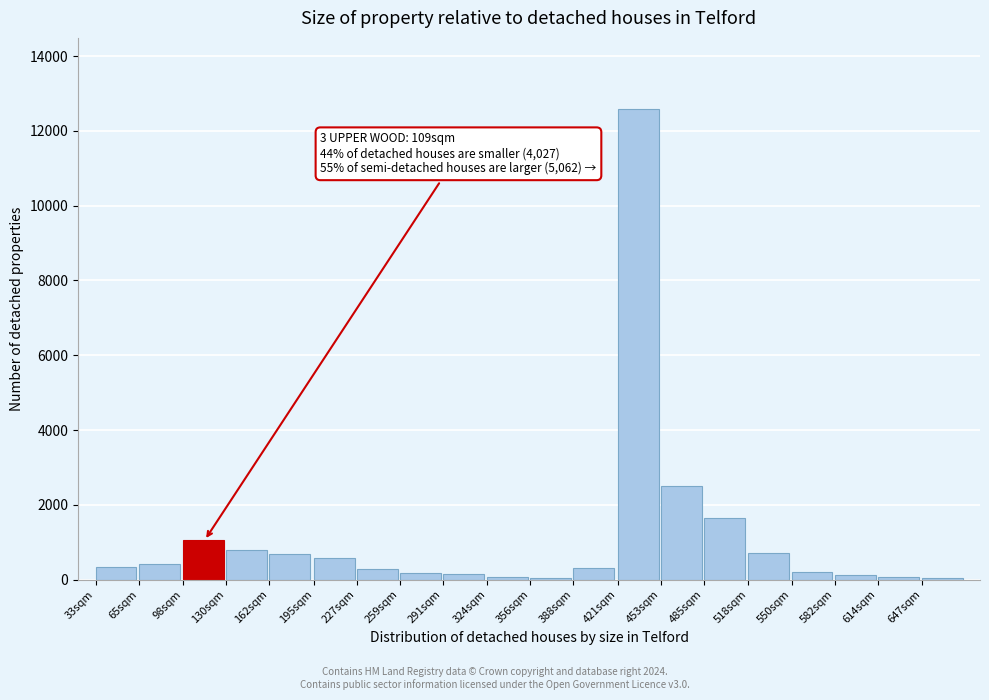

What is the sum of all values?

22776